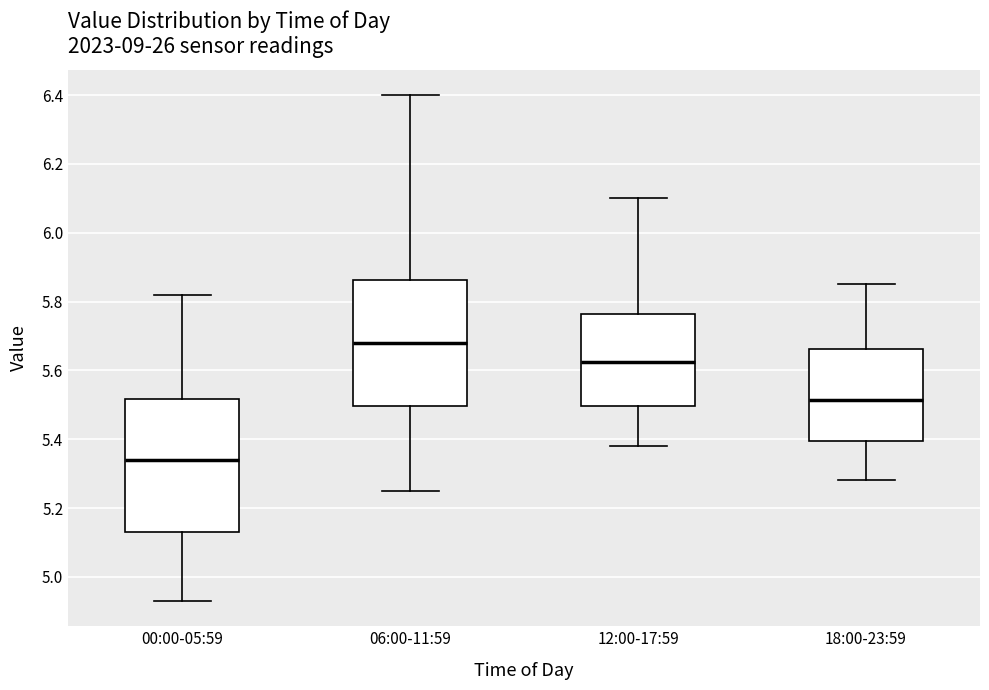

Which box is the tallest, from its lower edge to its upper edge?

00:00-05:59